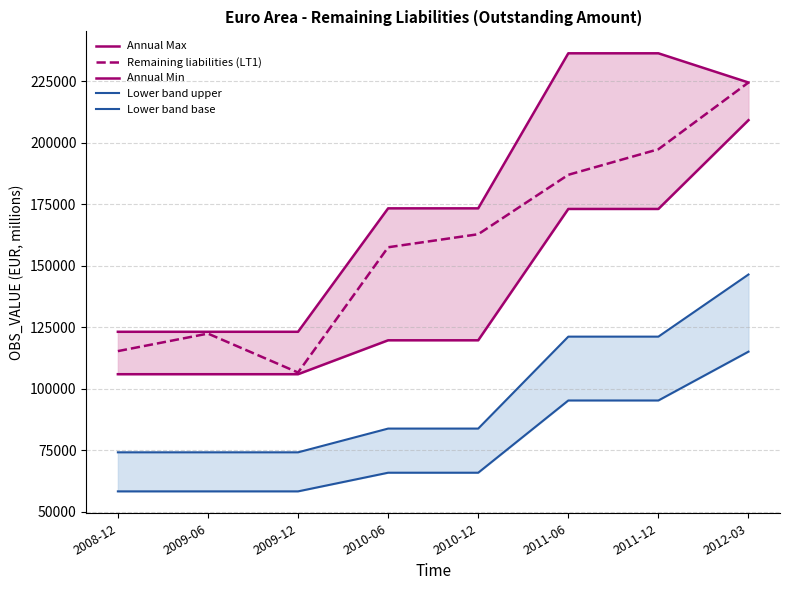

What is the sum of the Lower band upper values at 2011-12 and 2010-12?

204994.7